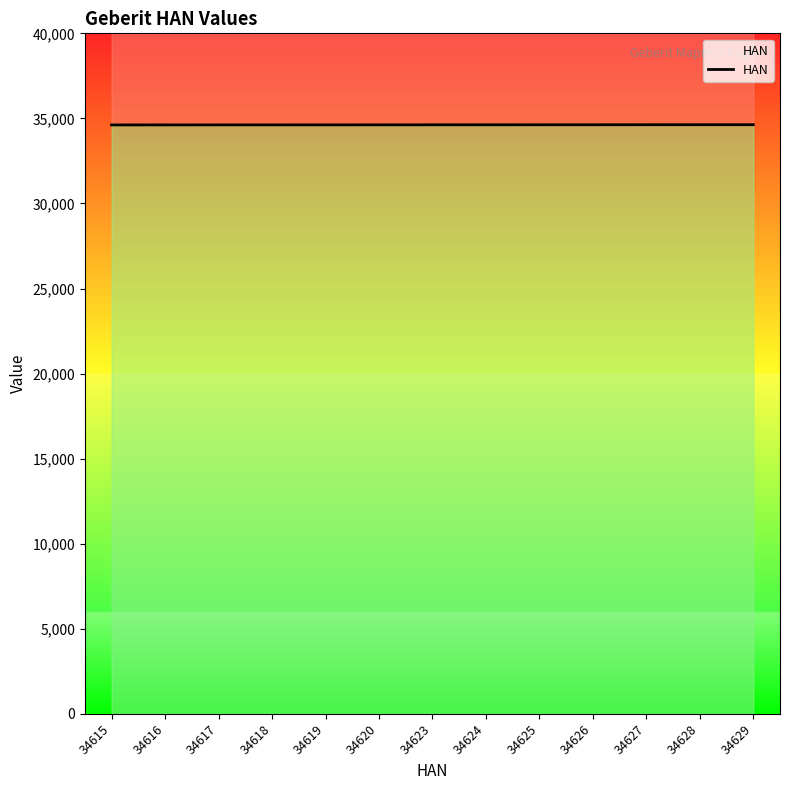

What is the value of the 1st point from the left?

34615